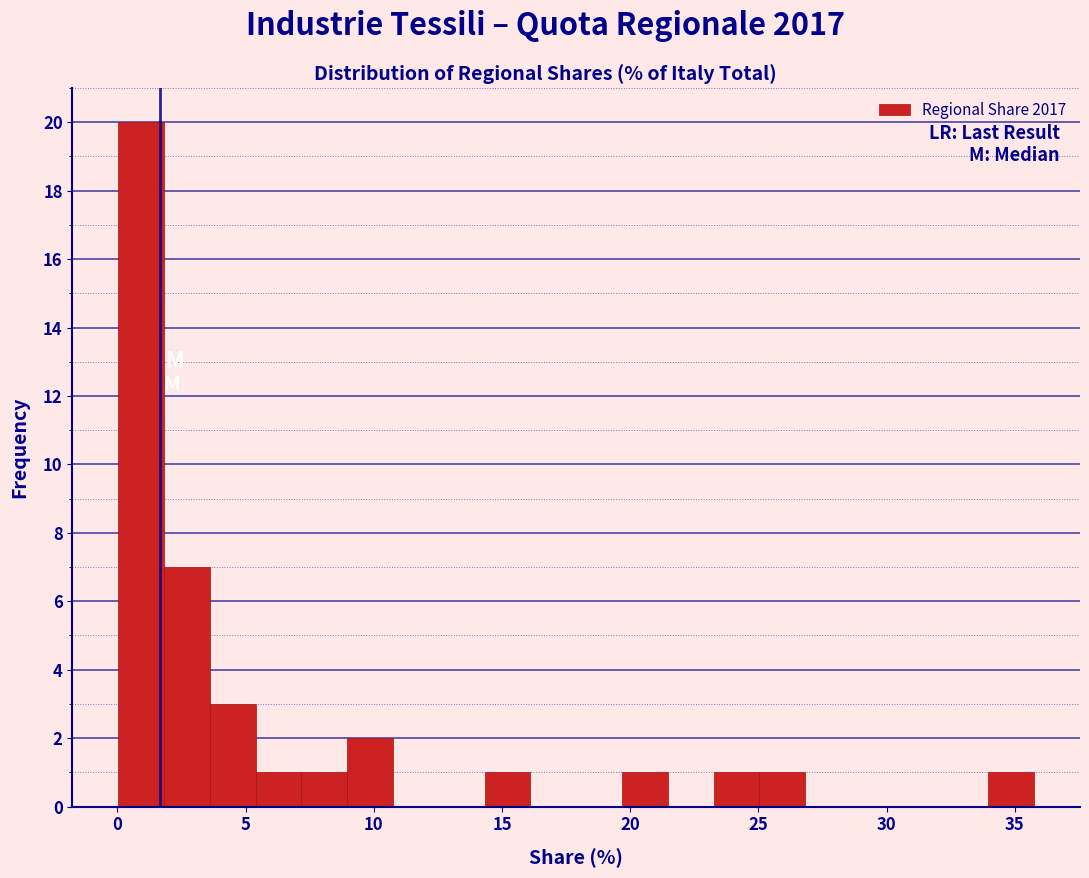

Read against the x-axis, roughly where is the centre of the tallest bar?

1.0